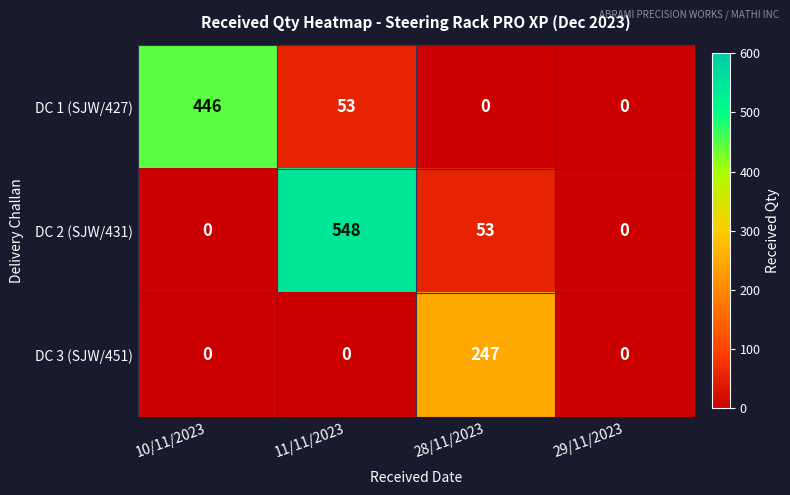

Reading left to right, list all the values displayed in this chart.

DC 1 (SJW/427): 10/11/2023=446	11/11/2023=53	28/11/2023=0	29/11/2023=0
DC 2 (SJW/431): 10/11/2023=0	11/11/2023=548	28/11/2023=53	29/11/2023=0
DC 3 (SJW/451): 10/11/2023=0	11/11/2023=0	28/11/2023=247	29/11/2023=0